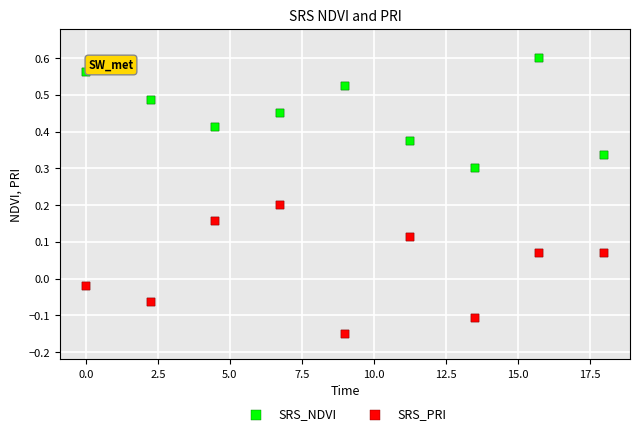

Which series contains the lowest Y value?

SRS_PRI